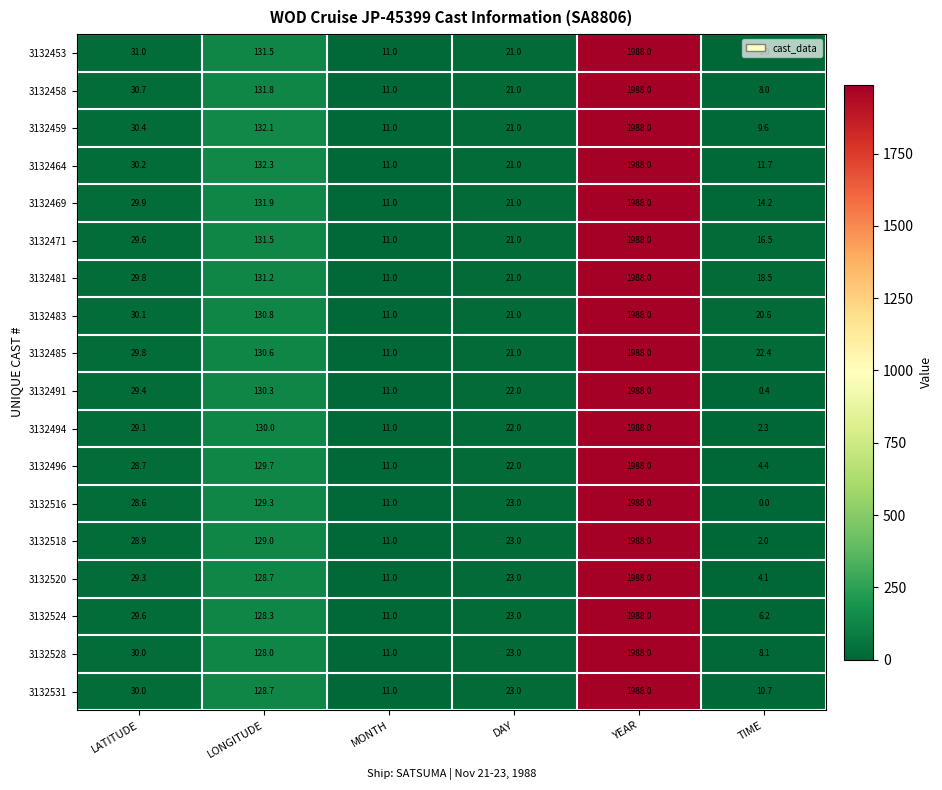

What is the average value of the 3132458 series?

365.1